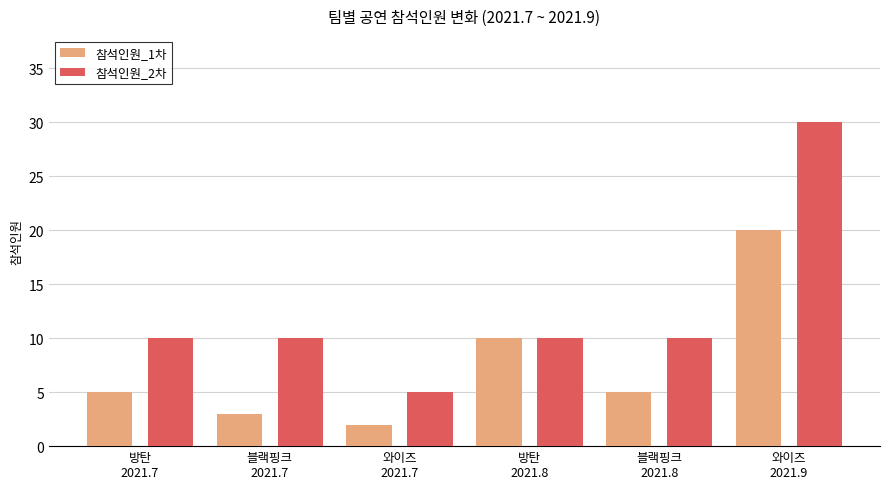

Reading left to right, extract all data points from this chart.

참석인원_1차: 5	3	2	10	5	20
참석인원_2차: 10	10	5	10	10	30